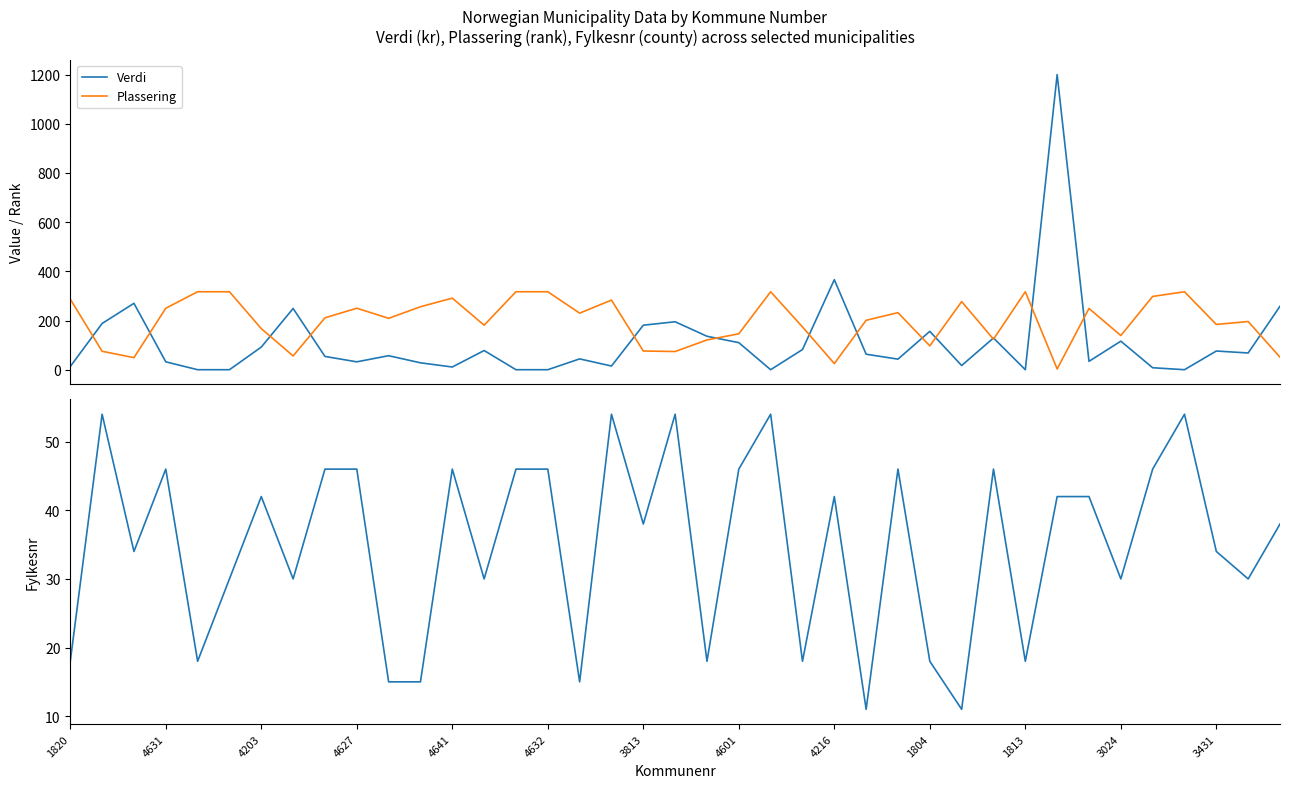

What is the maximum value for Plassering?

317